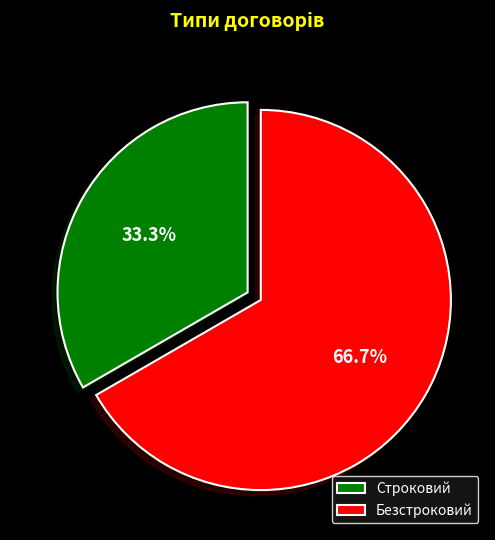

The Строковий slice represents 33% of the pie. True or false?

True